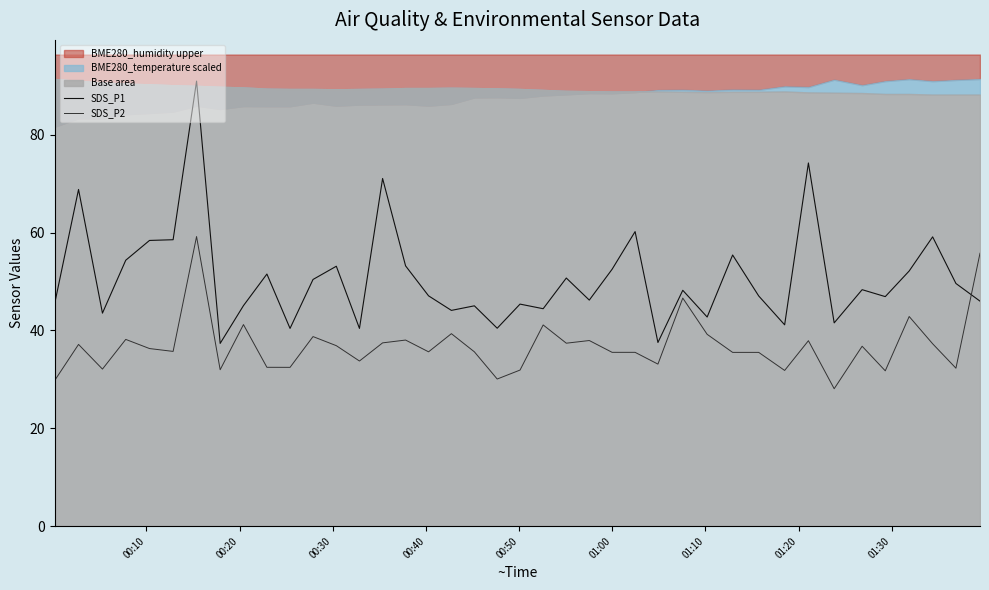

Which series ends up on top after the final intersection of SDS_P2 and SDS_P1?

SDS_P2